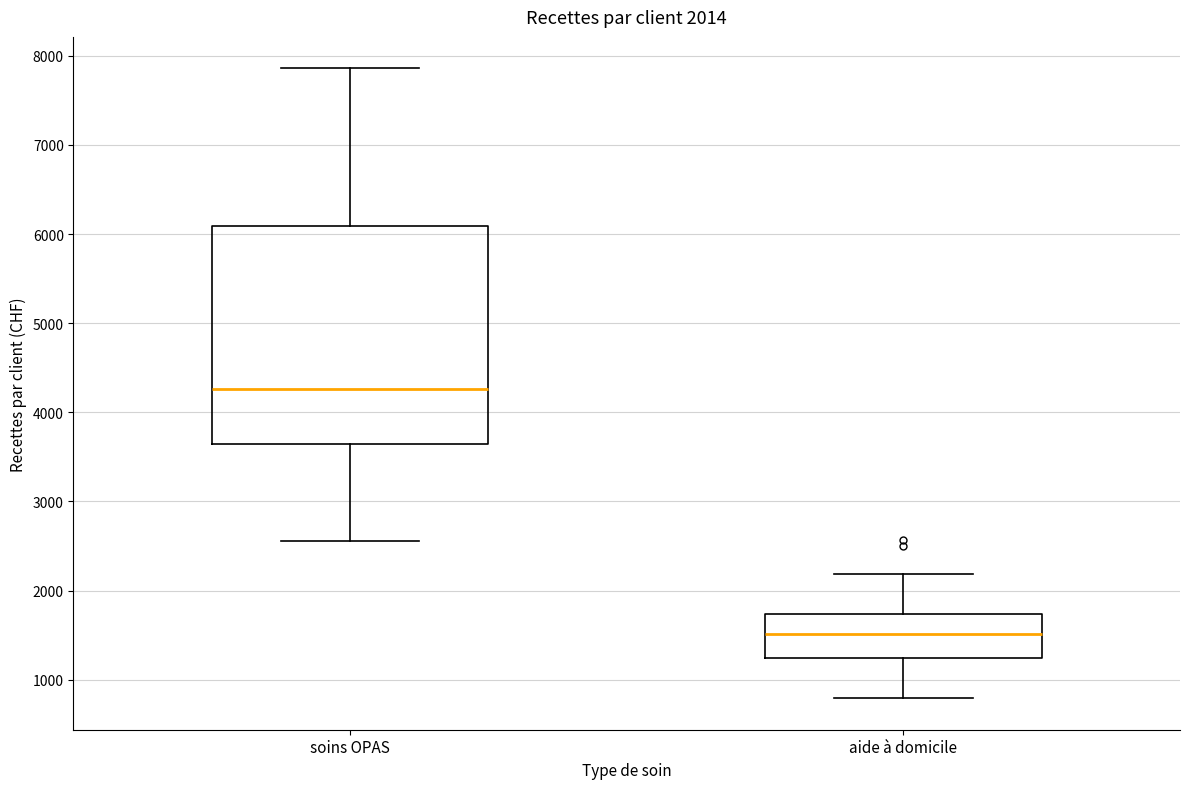

Comparing the boxes themselves (not the whiskers), which one is the tallest?

soins OPAS